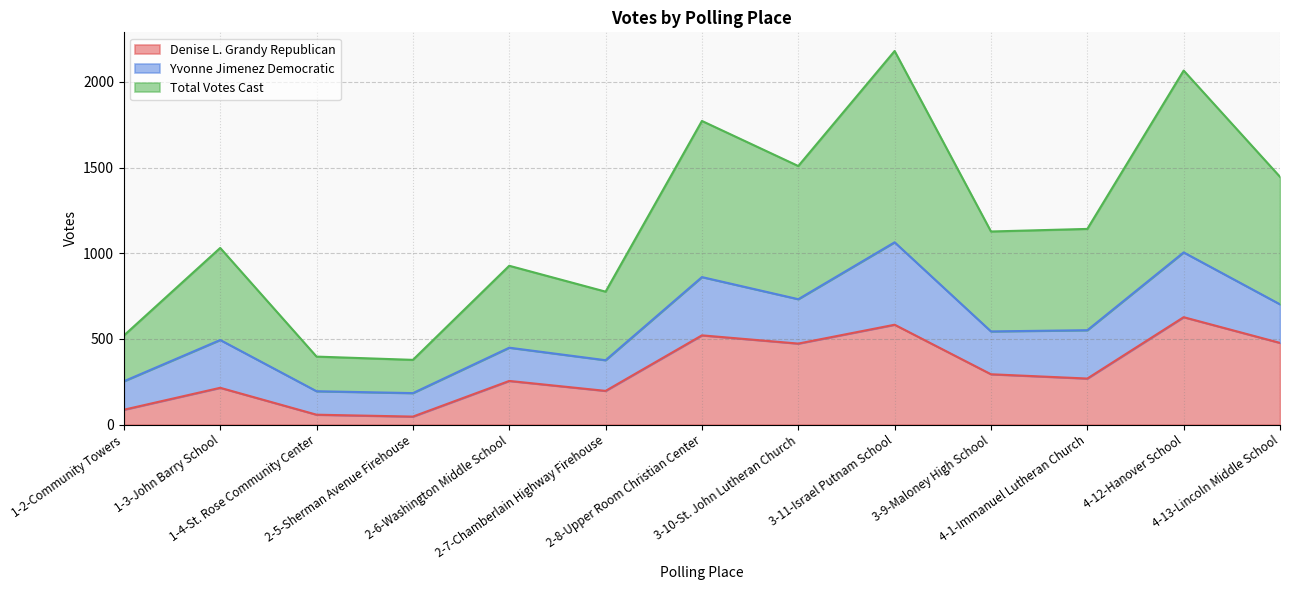

What is the minimum value for Denise L. Grandy Republican?

47